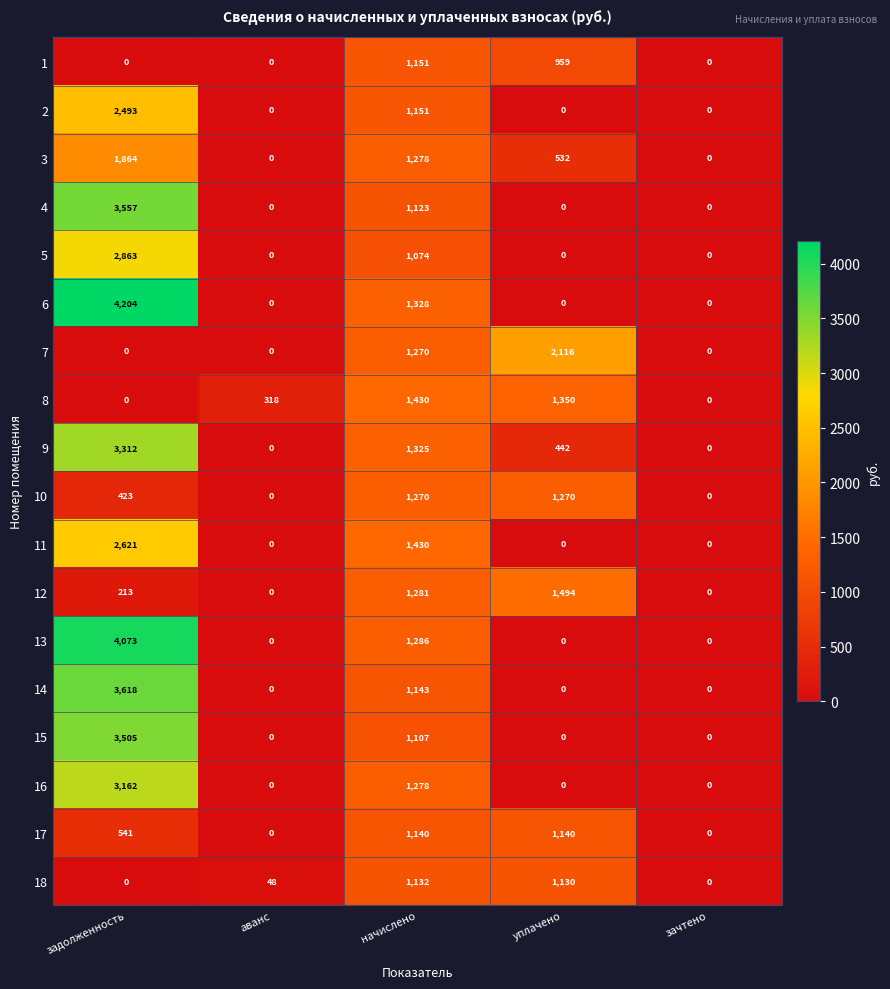

How many 16 values are between 0 and 1278?

4